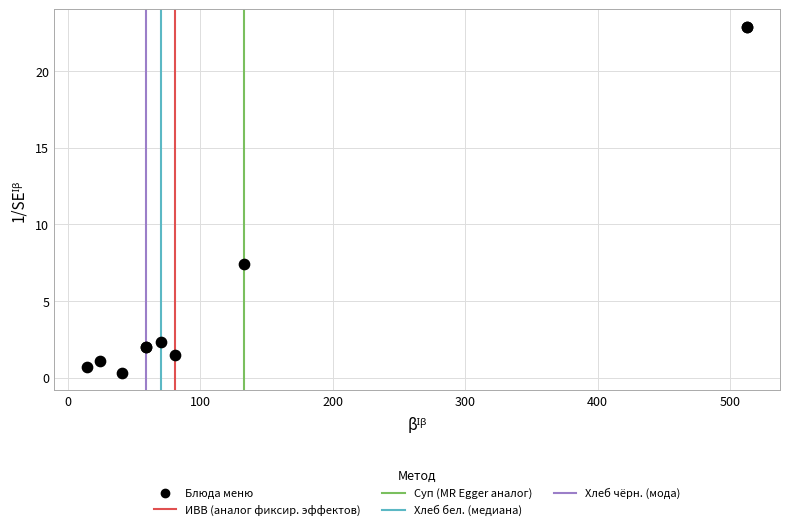

What Y value in the scatter plot is closest to 11?

7.4